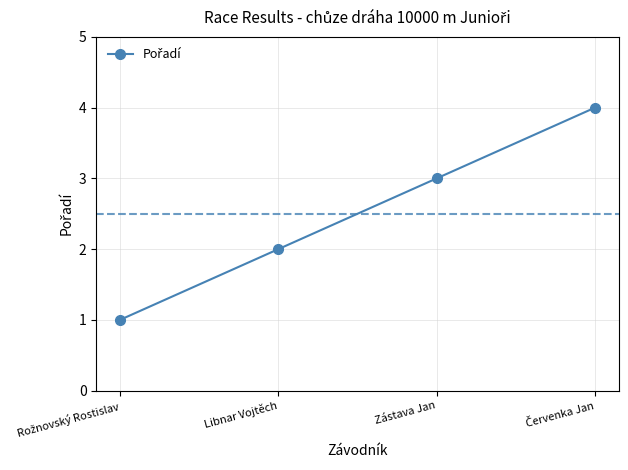

What is the label of the 2nd point from the right?

Zástava Jan